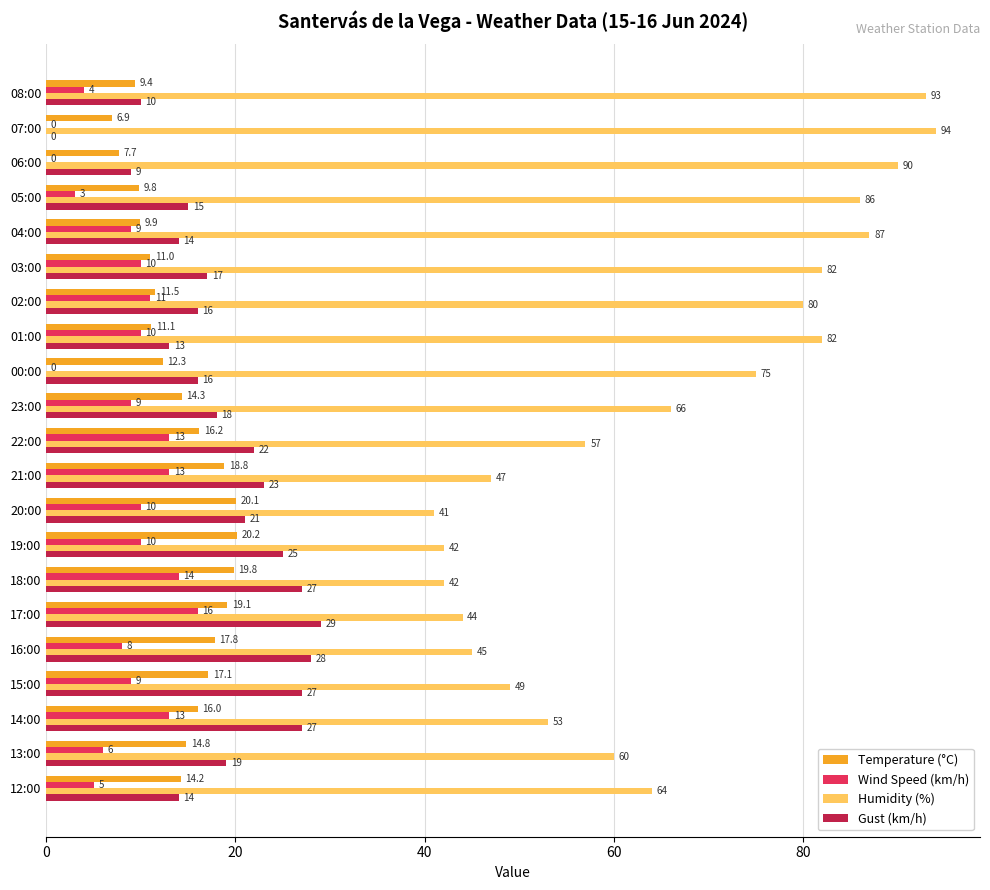

Between 15:00 and 13:00, which series saw the biggest shift?

Humidity (%)